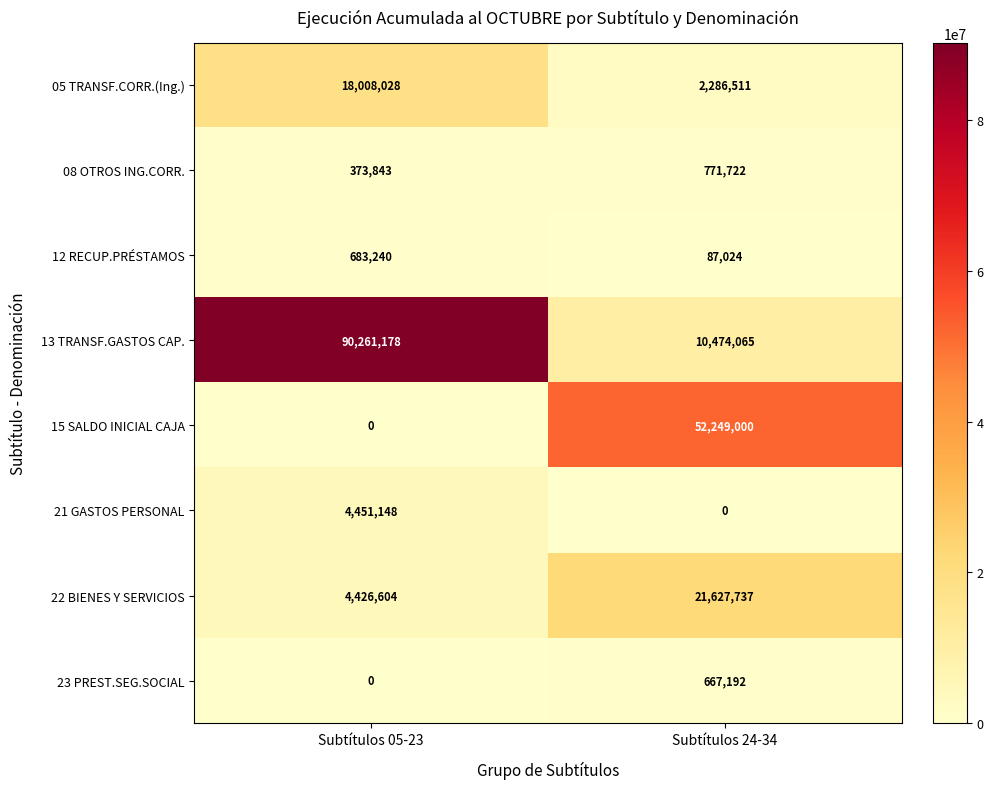

Which series has the widest spread of values?

13 TRANSF.GASTOS CAP.